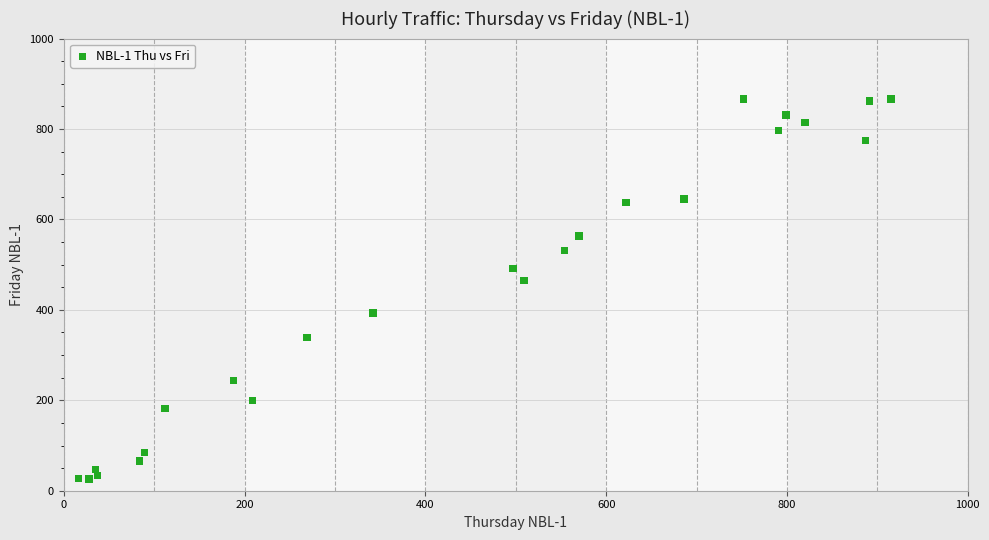

What Y value in the scatter plot is closest to 446?

465